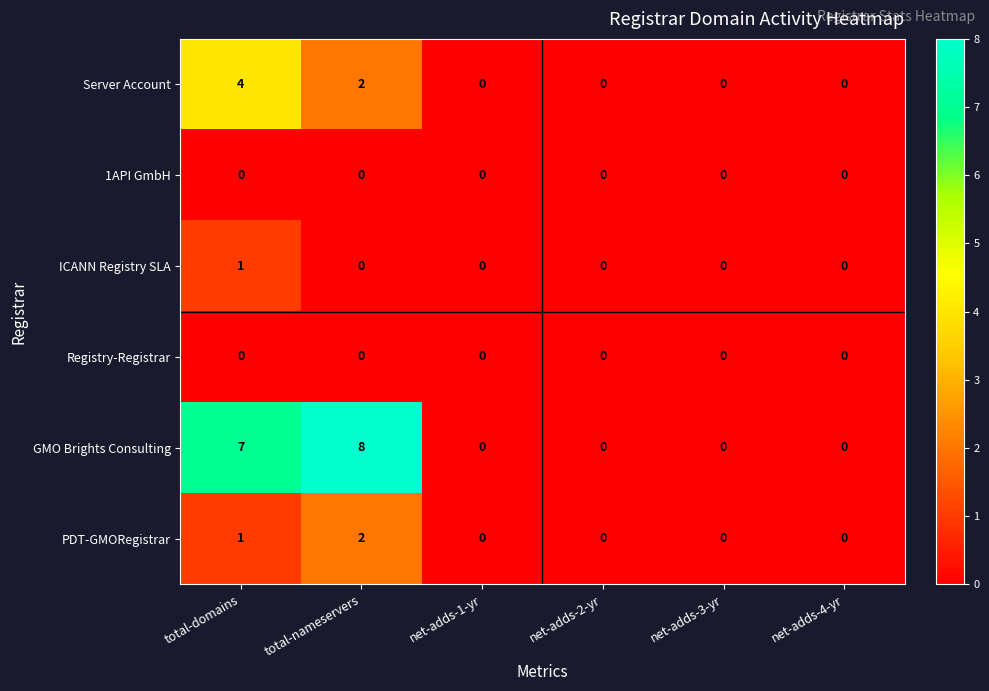

Which series has the largest total across all categories?

GMO Brights Consulting